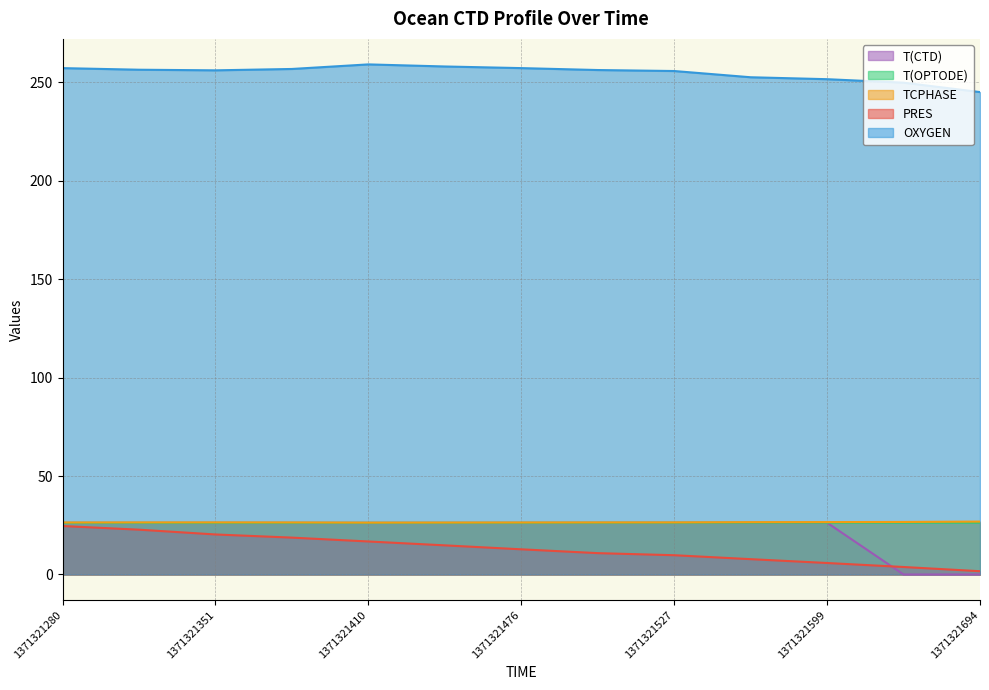

At 1371321476, list the series in order from smallest to largest.

PRES, T(CTD), T(OPTODE), TCPHASE, OXYGEN